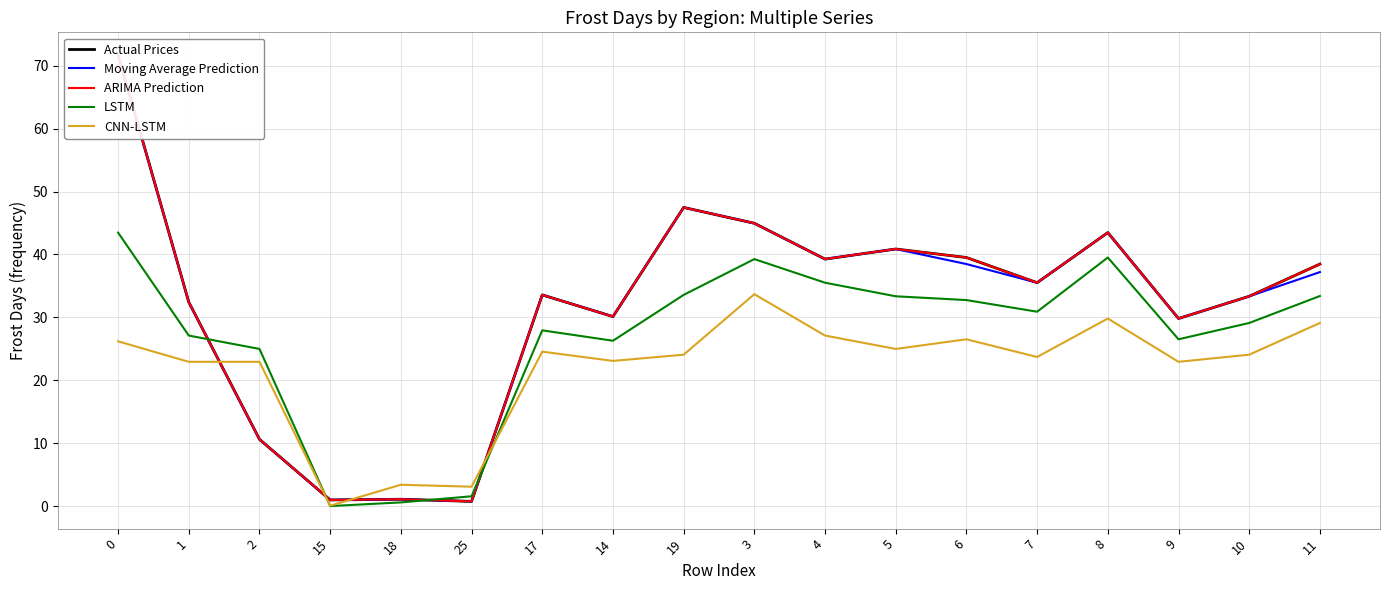

Rank the categories by Moving Average Prediction value from highest to lowest.

0, 19, 3, 8, 5, 4, 6, 11, 7, 17, 10, 1, 14, 9, 2, 18, 15, 25